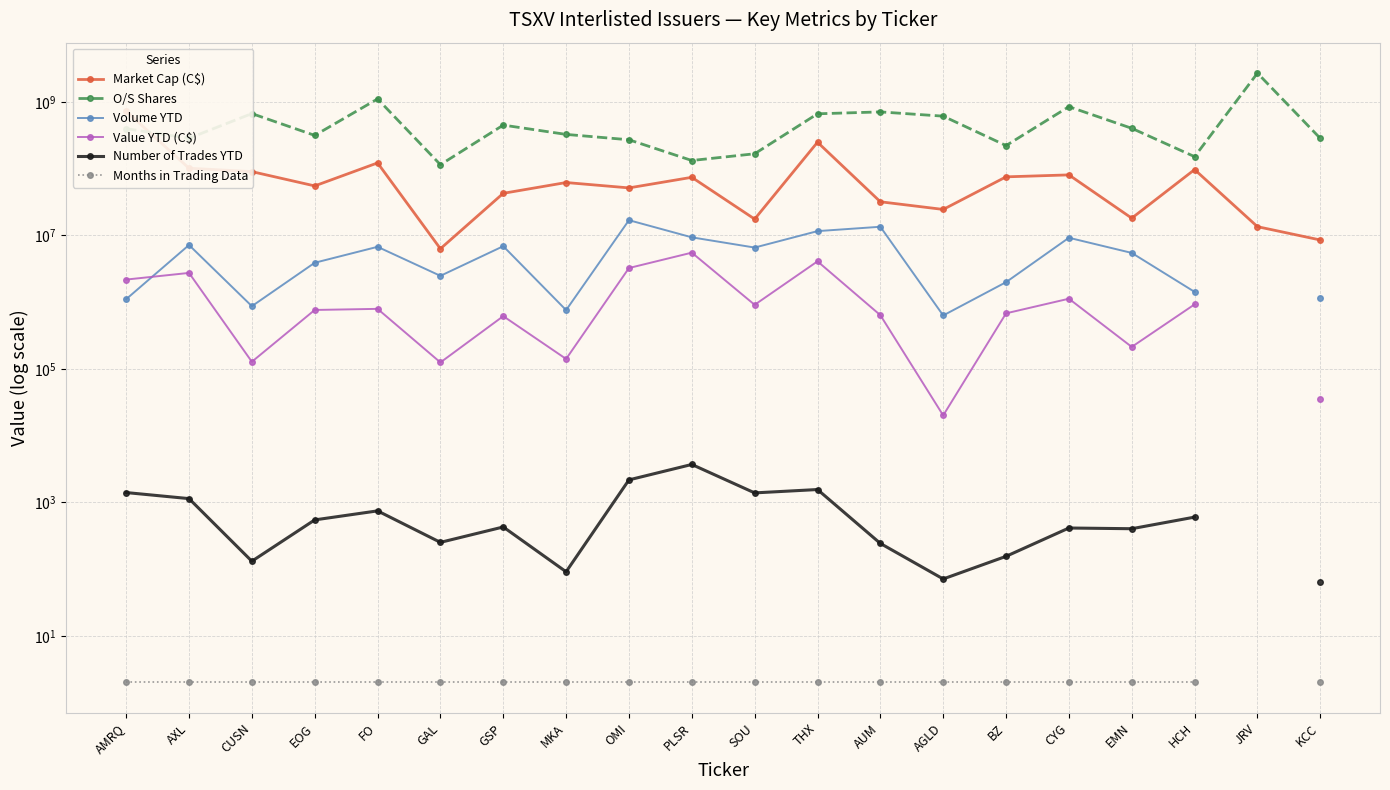

What is the difference between the maximum and minimum values in the Market Cap (C$) series?

721482881.6